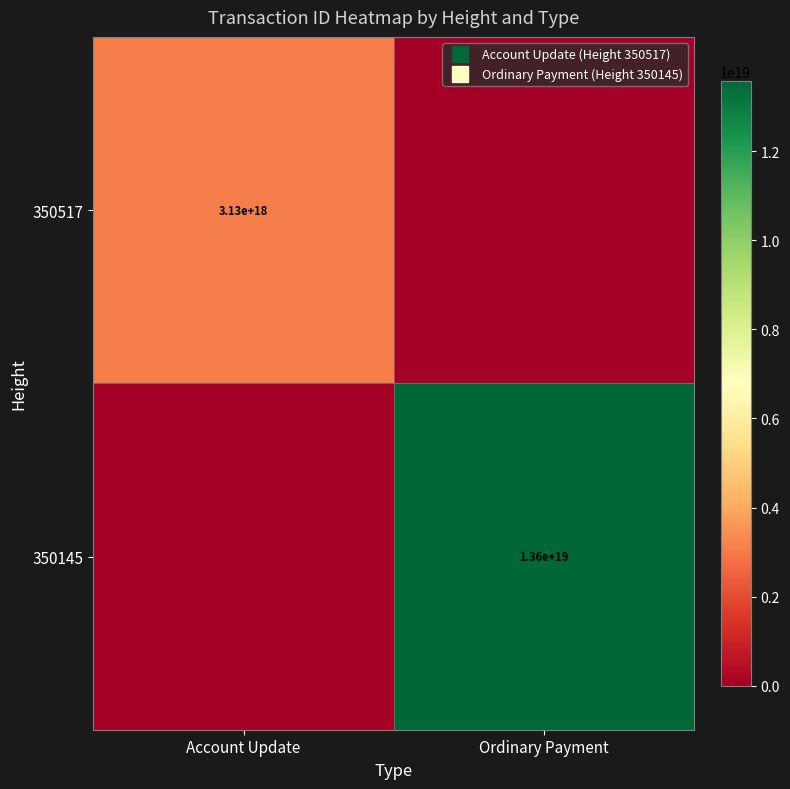

Which series has the widest spread of values?

350145